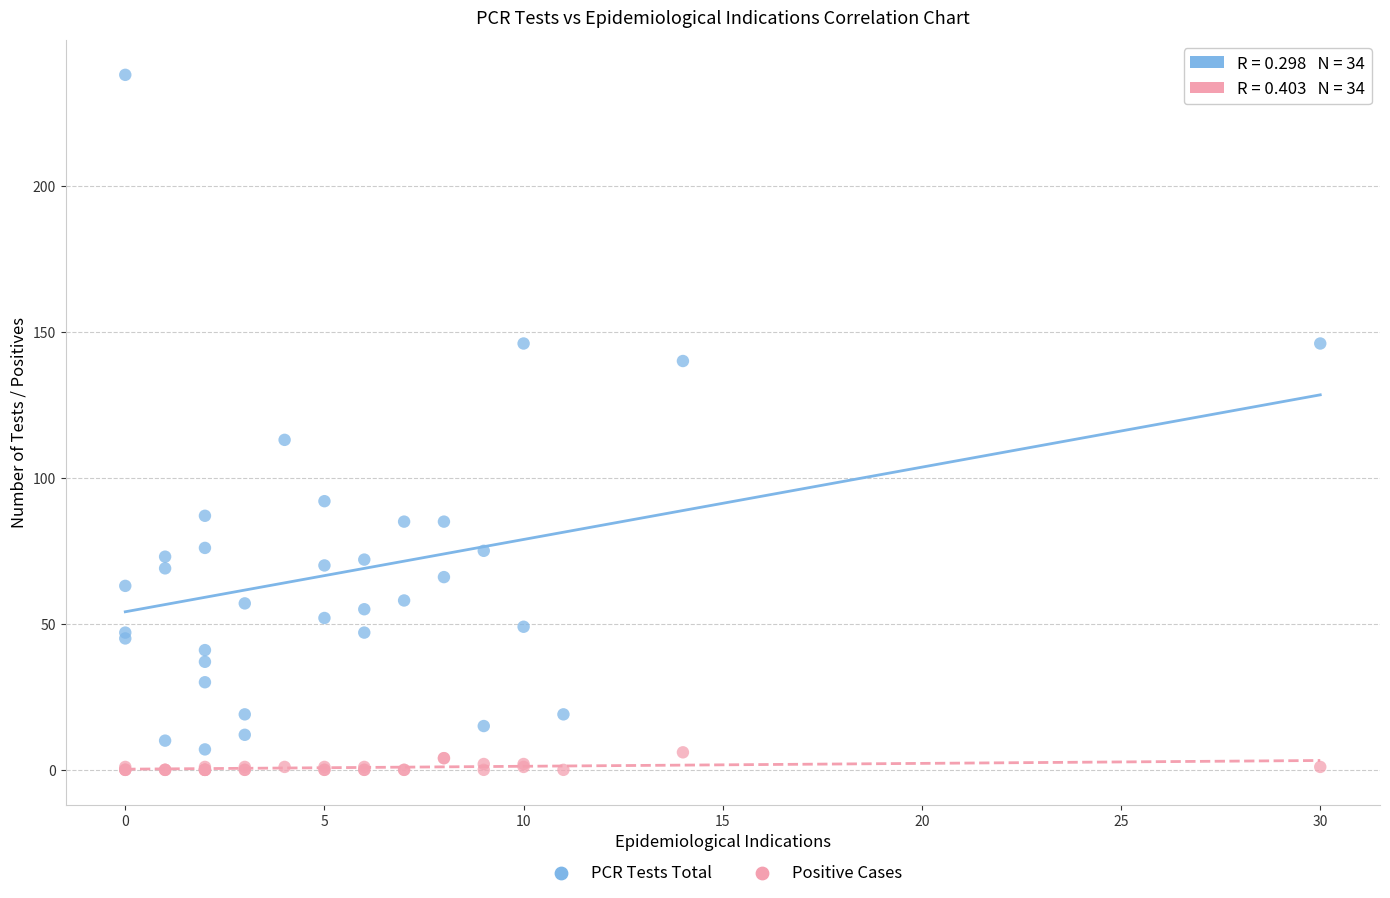

Which series reaches the maximum Y coordinate?

PCR Tests Total